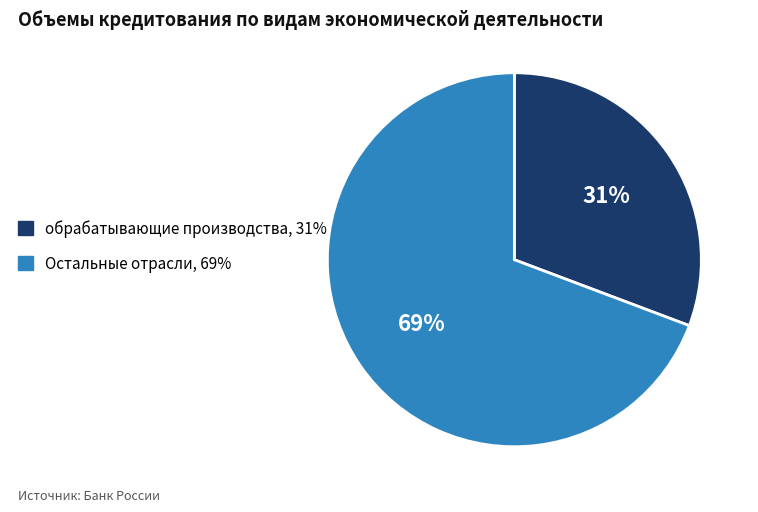

Rank the categories by value from lowest to highest.

обрабатывающие производства, 31%, Остальные отрасли, 69%